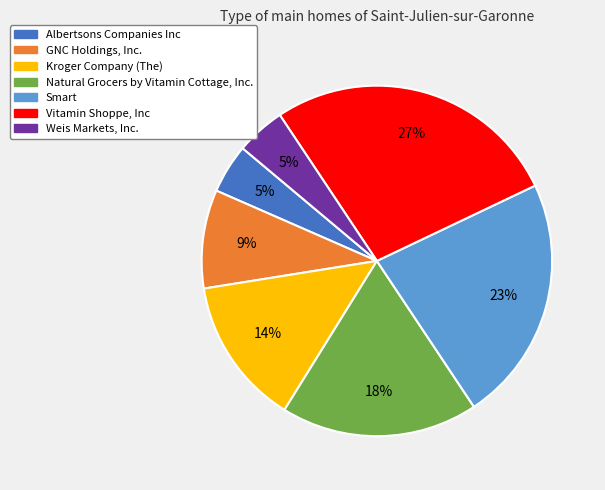

Count the number of slices in the pie.

7